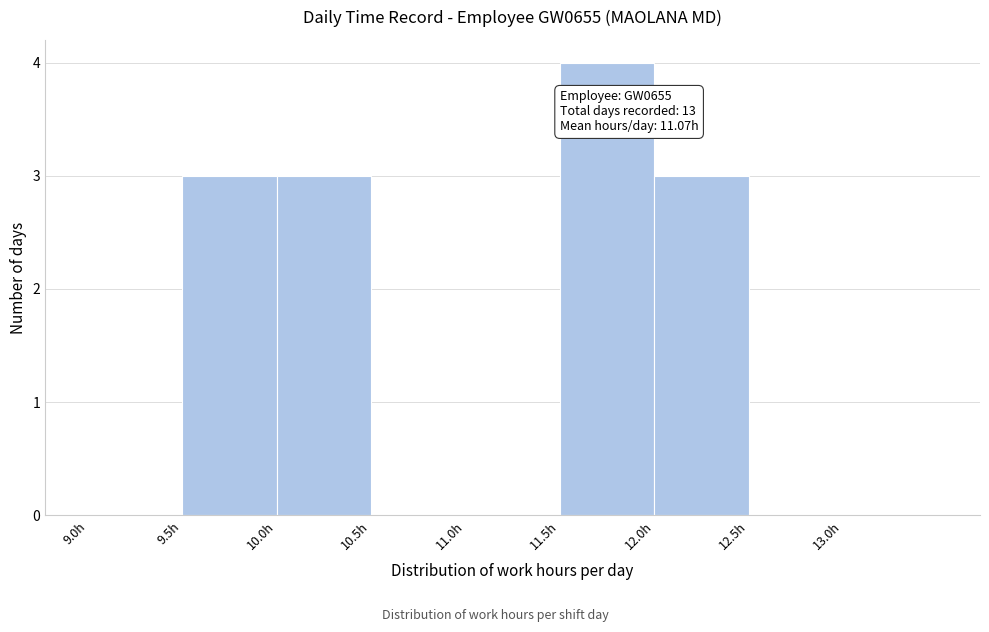

Over which range of the x-axis is the bar tallest?

11.5 to 12.0